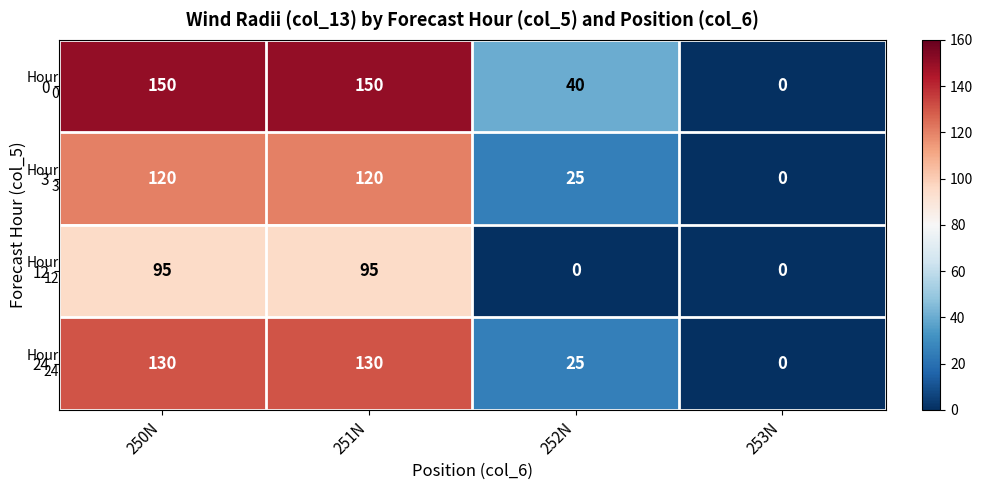

What is the sum of the 3 values at 253N and 252N?

25